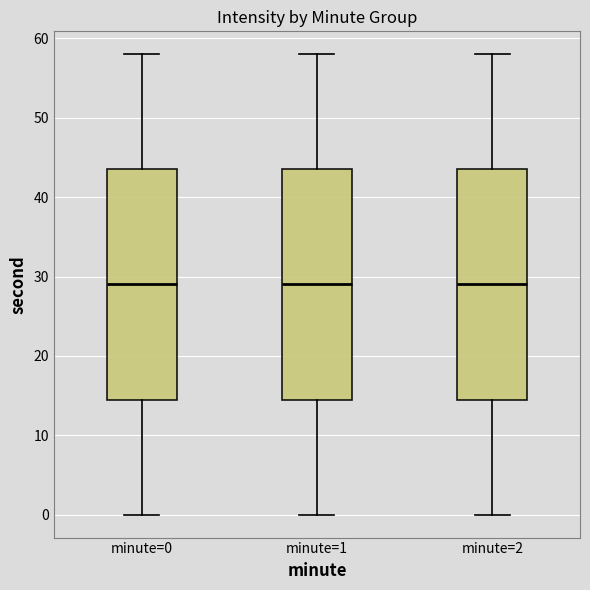

Reading left to right, transcribe this box plot: for each box, give where its median line is, the range the box spans, and where its two whiskers end, as read against the y-axis. The values are not printed on the chart, so give them approximately, as read against the axis.

minute=0: median 29, box 15 to 44, whiskers 0 to 58
minute=1: median 29, box 15 to 44, whiskers 0 to 58
minute=2: median 29, box 15 to 44, whiskers 0 to 58